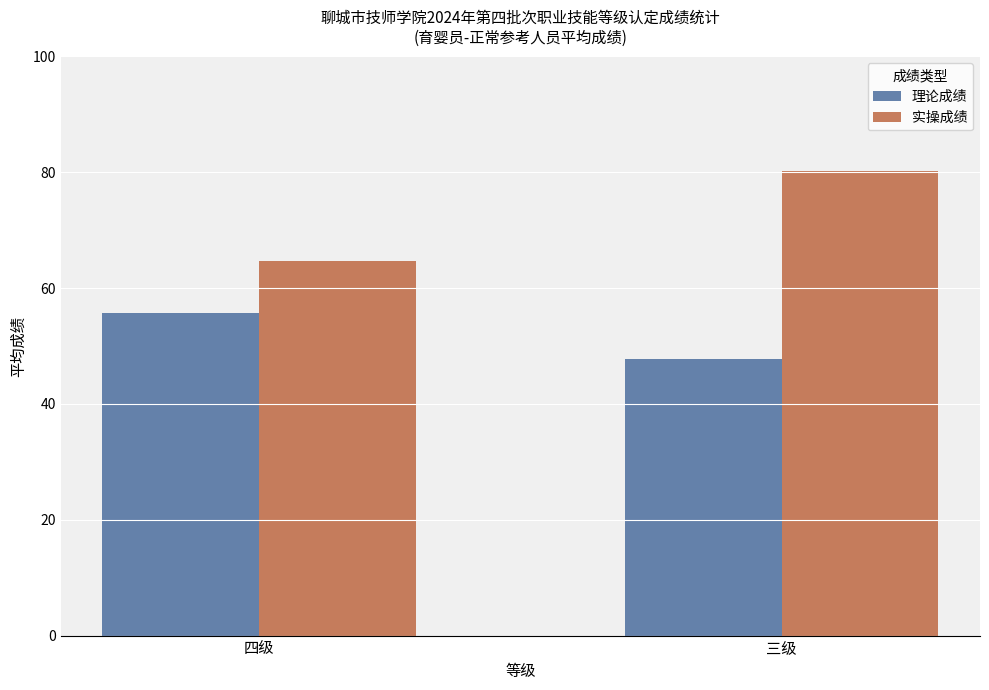

Where is 实操成绩 nearest to the value 72?

四级